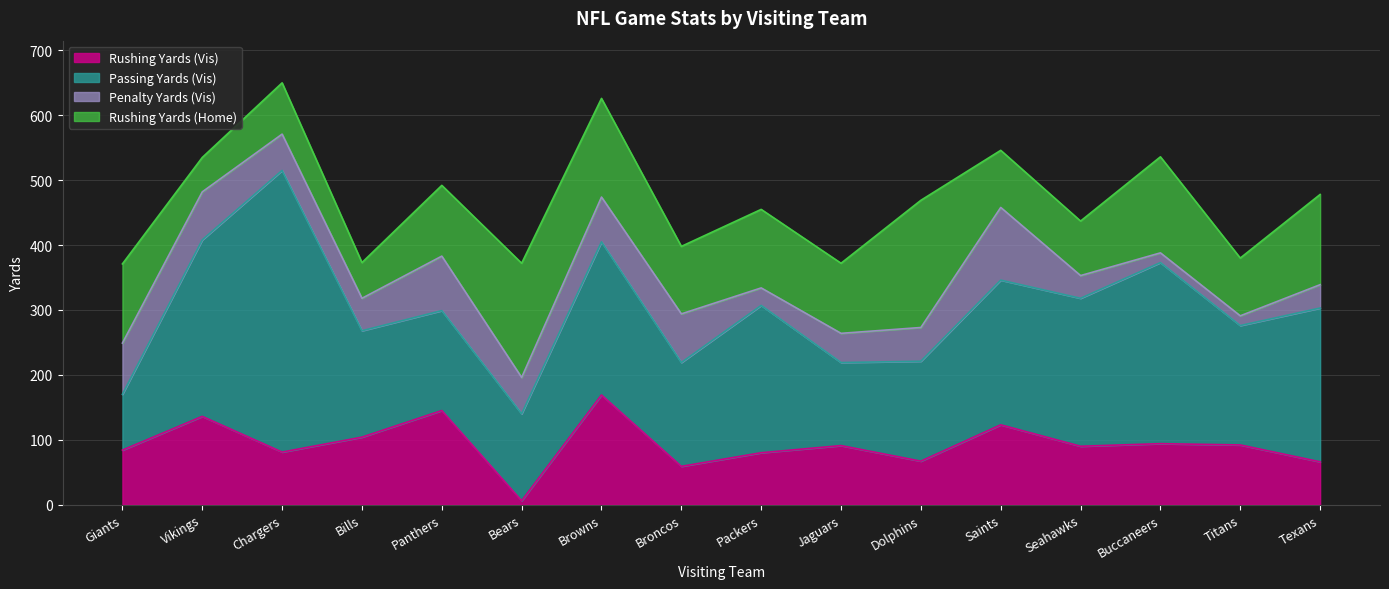

At which label does Penalty Yards (Vis) first exceed 56?

Giants